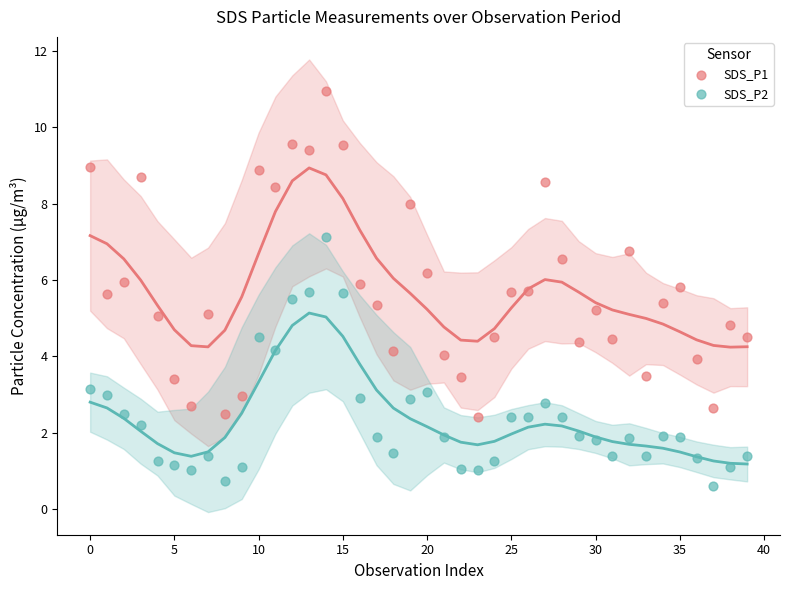

Which series reaches the maximum Y coordinate?

SDS_P1